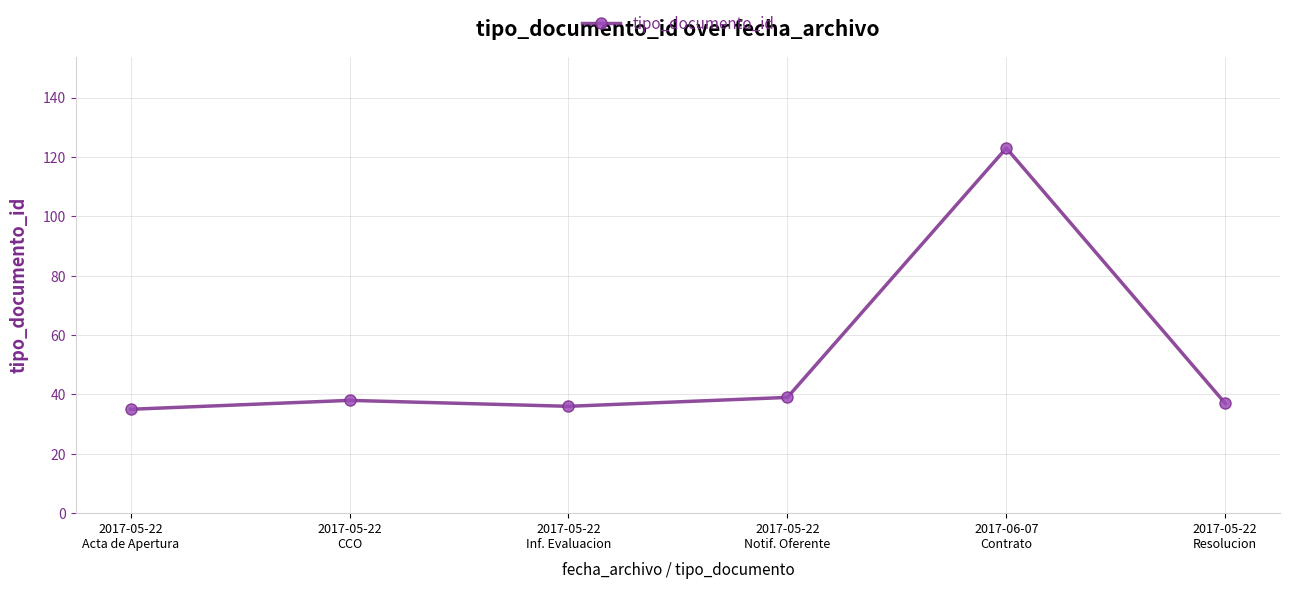

The chart shows a value of 36 at 2017-05-22
Inf. Evaluacion. True or false?

True